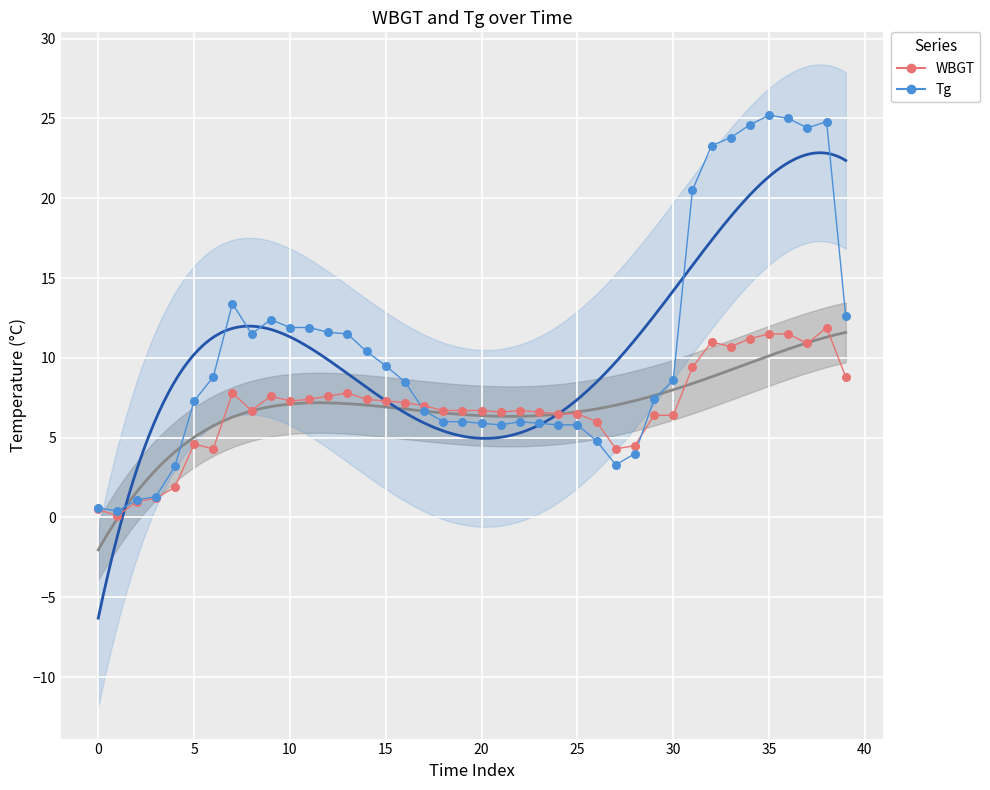

What are all the series names shown in the legend?

WBGT, Tg